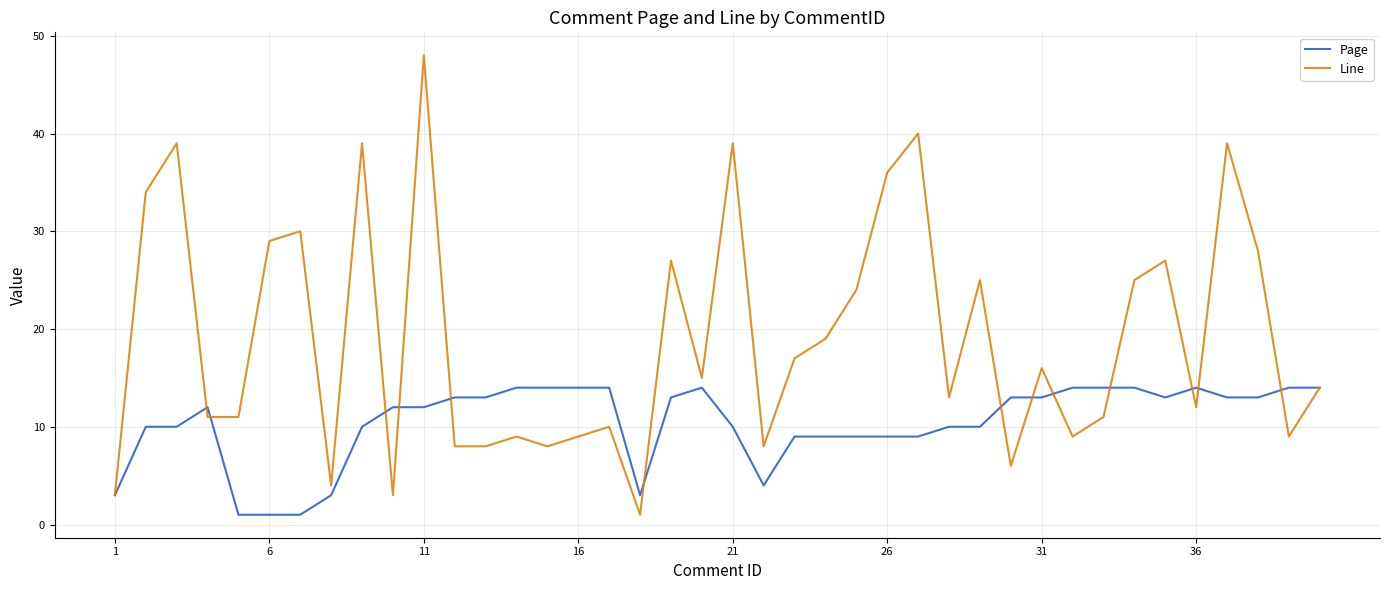

Which series has the widest spread of values?

Line